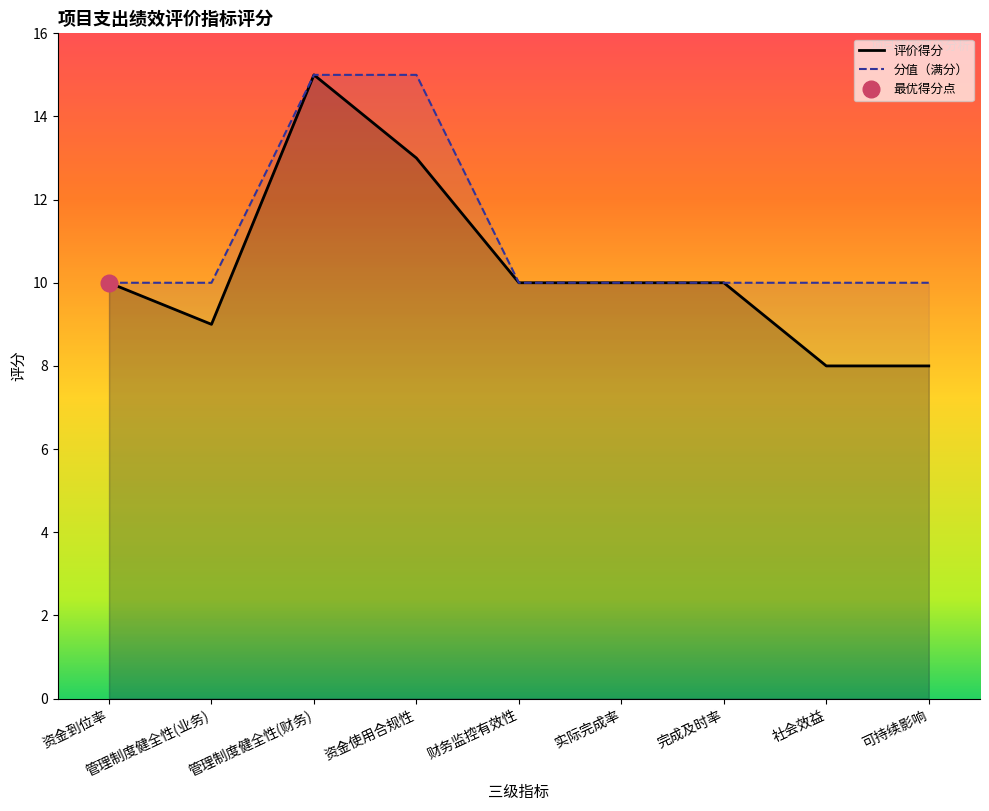

True or false: there are more than 2 points higher than both neighbors.

False